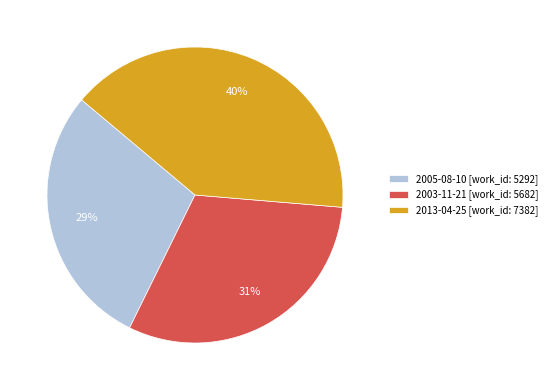

Do 2013-04-25 and 2005-08-10 together represent more than half of the pie?

Yes